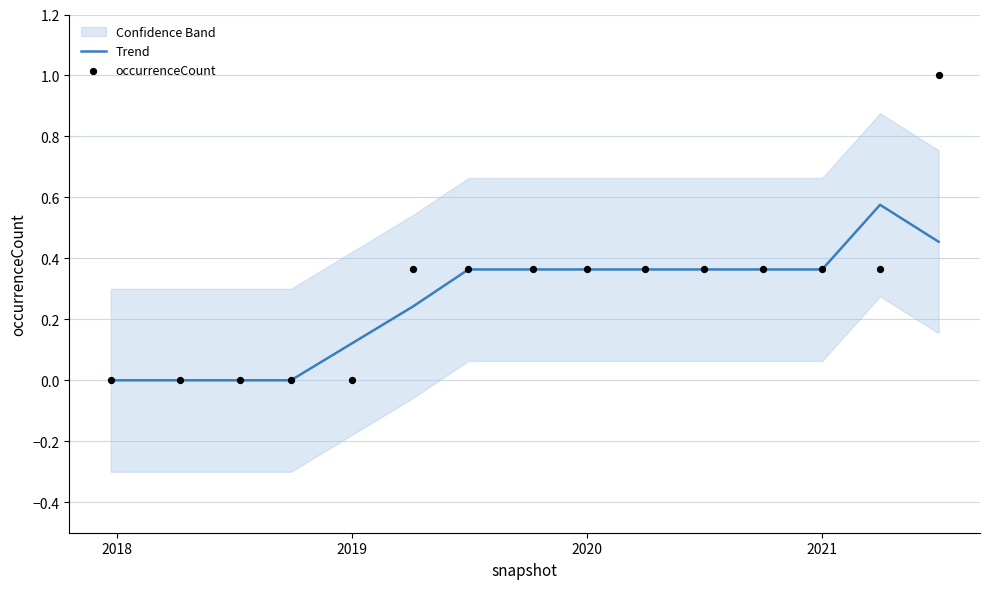

The value of Trend at 2021 is 0.1. True or false?

False